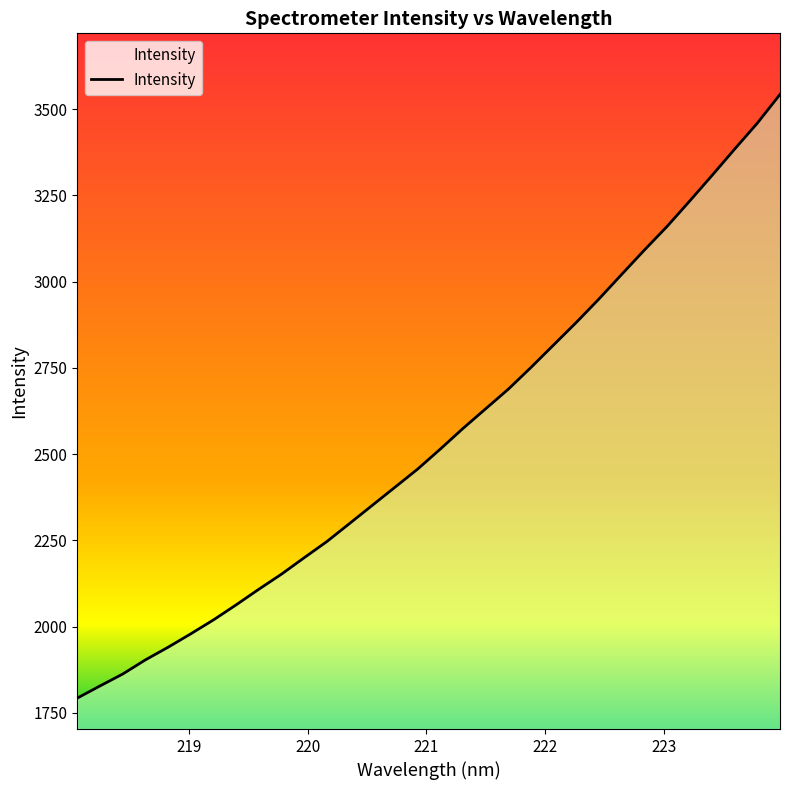

Count the number of values greater than 2514.

16